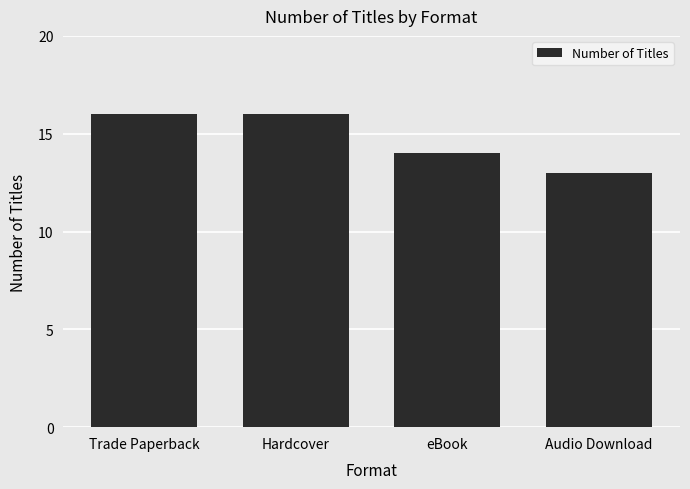

What is the smallest value displayed?

13